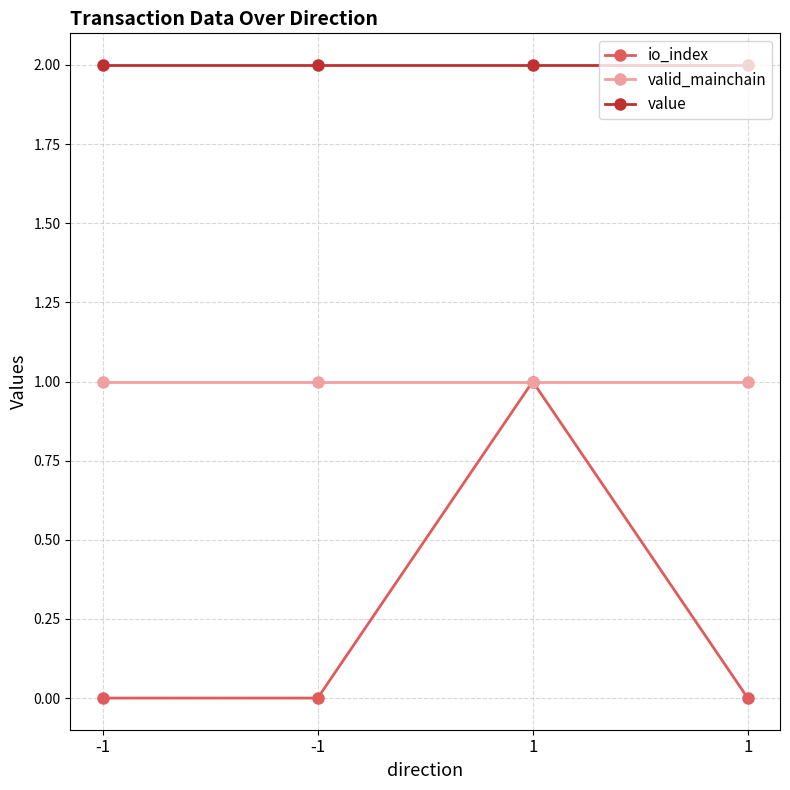

What is the sum of all valid_mainchain values?

4.0